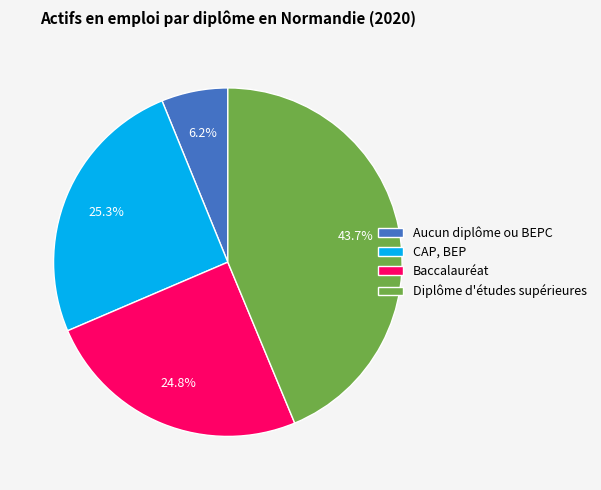

Which has a higher value, Diplôme d'études supérieures or CAP, BEP?

Diplôme d'études supérieures